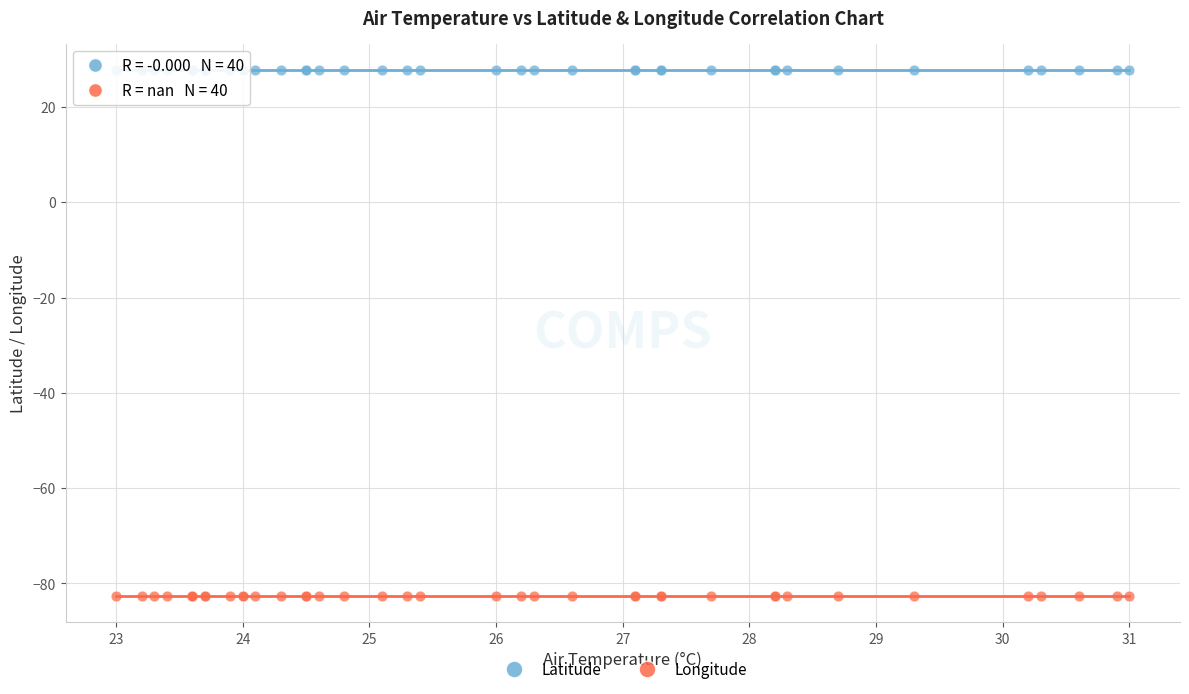

Which series contains the lowest Y value?

Longitude